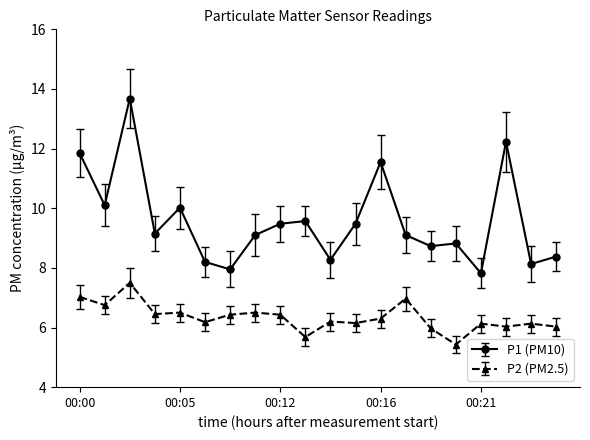

What is the smallest value displayed?

5.4